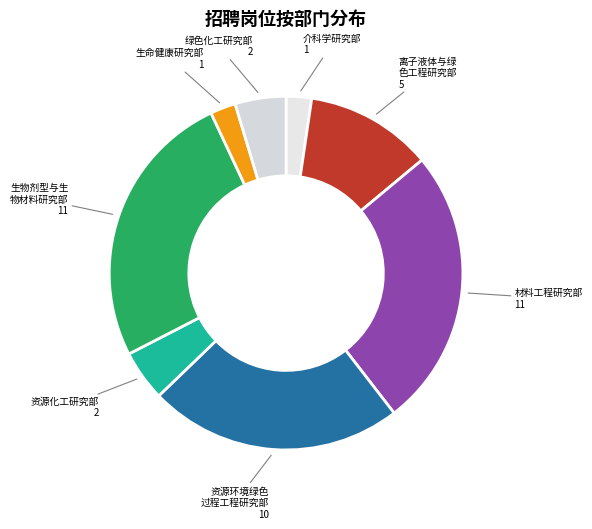

Rank the categories by value from highest to lowest.

材料工程研究部, 生物剂型与生物材料研究部, 资源环境绿色过程工程研究部, 离子液体与绿色工程研究部, 资源化工研究部, 绿色化工研究部, 介科学研究部, 生命健康研究部